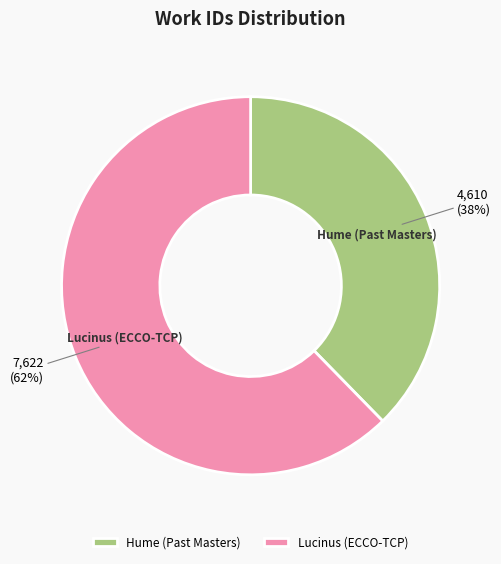

Is it true that Hume (Past Masters) is 29% of the pie?

False